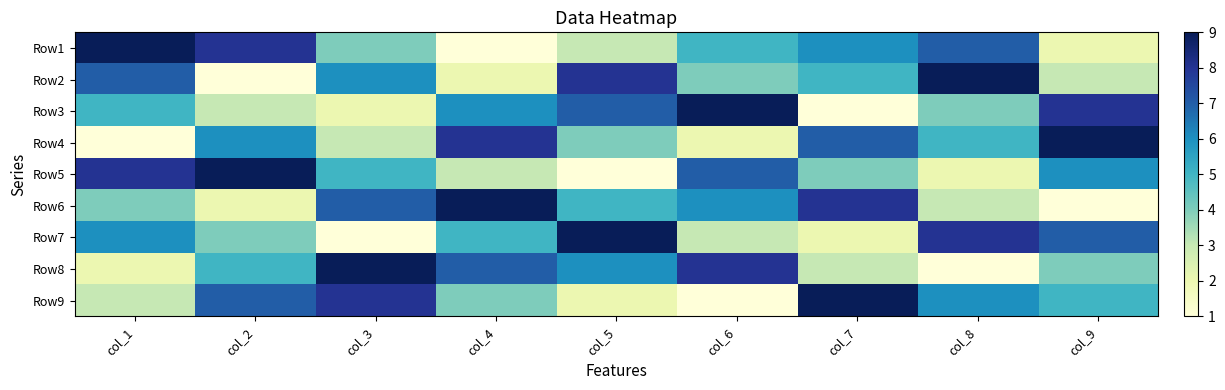

Reading left to right, what are all the values shown in this chart?

Row1: col_1=9	col_2=8	col_3=4	col_4=1	col_5=3	col_6=5	col_7=6	col_8=7	col_9=2
Row2: col_1=7	col_2=1	col_3=6	col_4=2	col_5=8	col_6=4	col_7=5	col_8=9	col_9=3
Row3: col_1=5	col_2=3	col_3=2	col_4=6	col_5=7	col_6=9	col_7=1	col_8=4	col_9=8
Row4: col_1=1	col_2=6	col_3=3	col_4=8	col_5=4	col_6=2	col_7=7	col_8=5	col_9=9
Row5: col_1=8	col_2=9	col_3=5	col_4=3	col_5=1	col_6=7	col_7=4	col_8=2	col_9=6
Row6: col_1=4	col_2=2	col_3=7	col_4=9	col_5=5	col_6=6	col_7=8	col_8=3	col_9=1
Row7: col_1=6	col_2=4	col_3=1	col_4=5	col_5=9	col_6=3	col_7=2	col_8=8	col_9=7
Row8: col_1=2	col_2=5	col_3=9	col_4=7	col_5=6	col_6=8	col_7=3	col_8=1	col_9=4
Row9: col_1=3	col_2=7	col_3=8	col_4=4	col_5=2	col_6=1	col_7=9	col_8=6	col_9=5